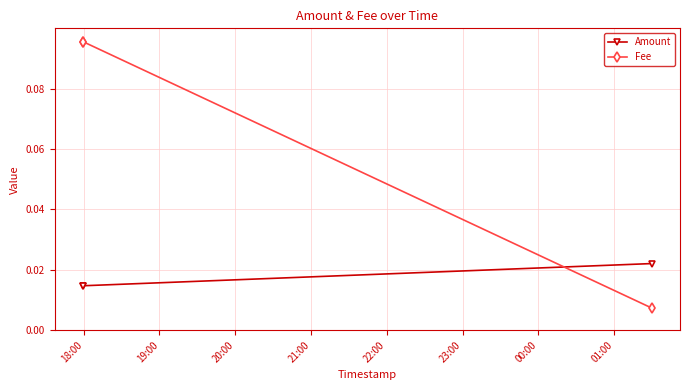

Does the chart display data point markers on the line(s)?

Yes